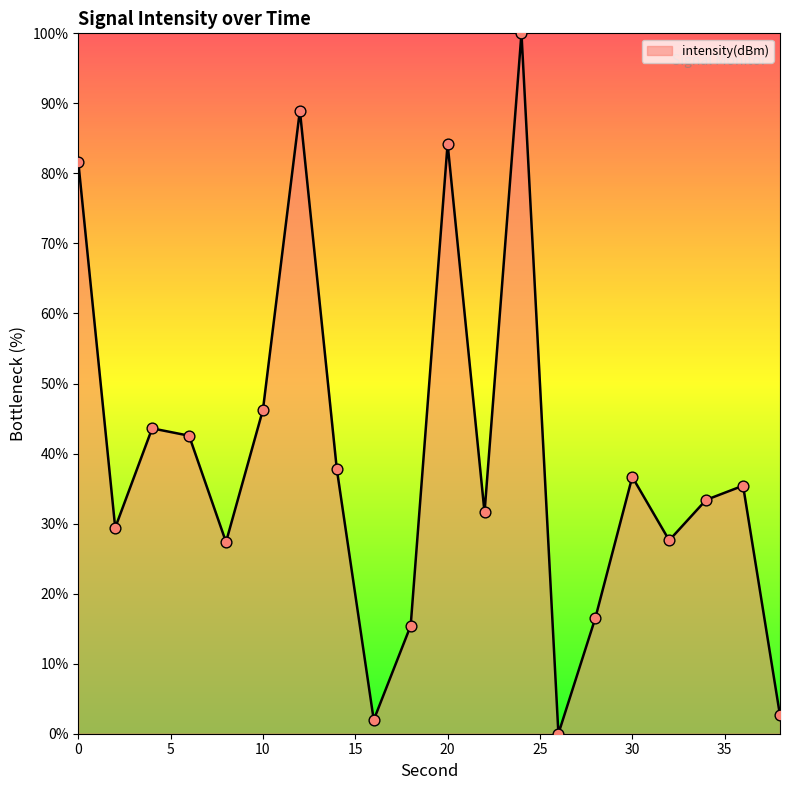

What is the difference between the maximum and minimum values?

100.0